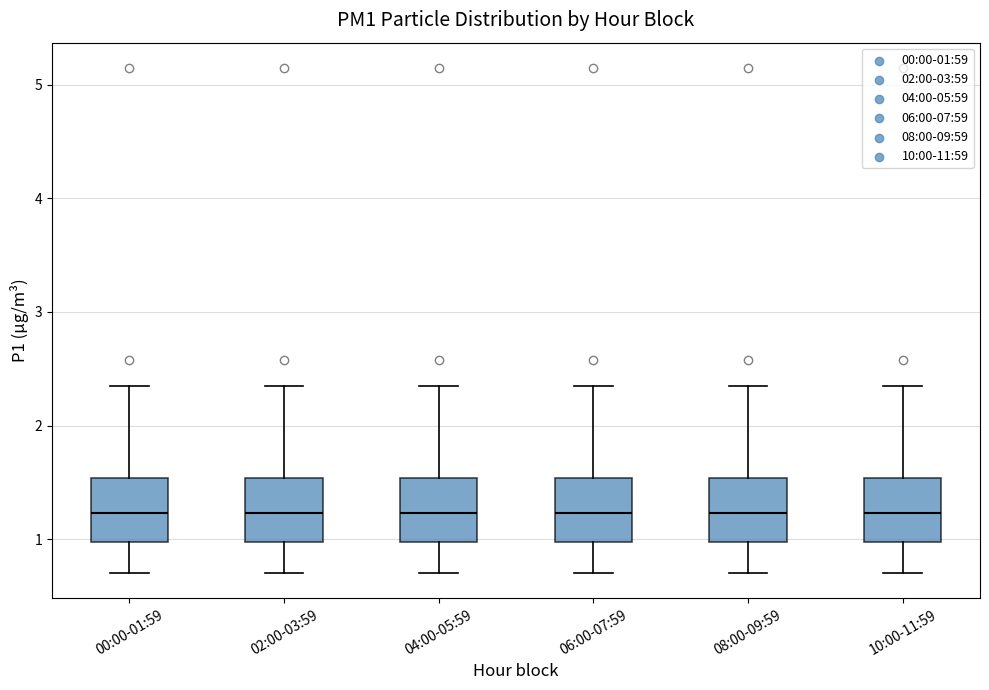

Reading left to right, read every box against the y-axis: the position of its median line, the range the box covers, and the ends of its whiskers. The values are not printed on the chart, so give them approximately, as read against the axis.

00:00-01:59: median 1.2, box 1.0 to 1.5, whiskers 0.7 to 2.4
02:00-03:59: median 1.2, box 1.0 to 1.5, whiskers 0.7 to 2.4
04:00-05:59: median 1.2, box 1.0 to 1.5, whiskers 0.7 to 2.4
06:00-07:59: median 1.2, box 1.0 to 1.5, whiskers 0.7 to 2.4
08:00-09:59: median 1.2, box 1.0 to 1.5, whiskers 0.7 to 2.4
10:00-11:59: median 1.2, box 1.0 to 1.5, whiskers 0.7 to 2.4